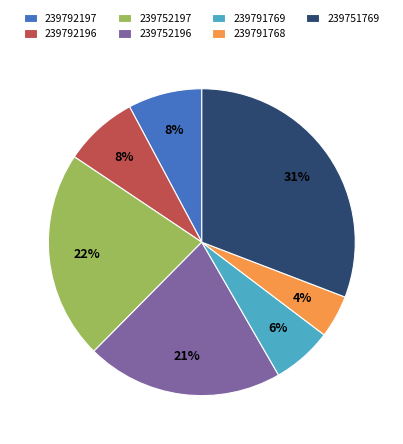

How many slices are in this pie chart?

7